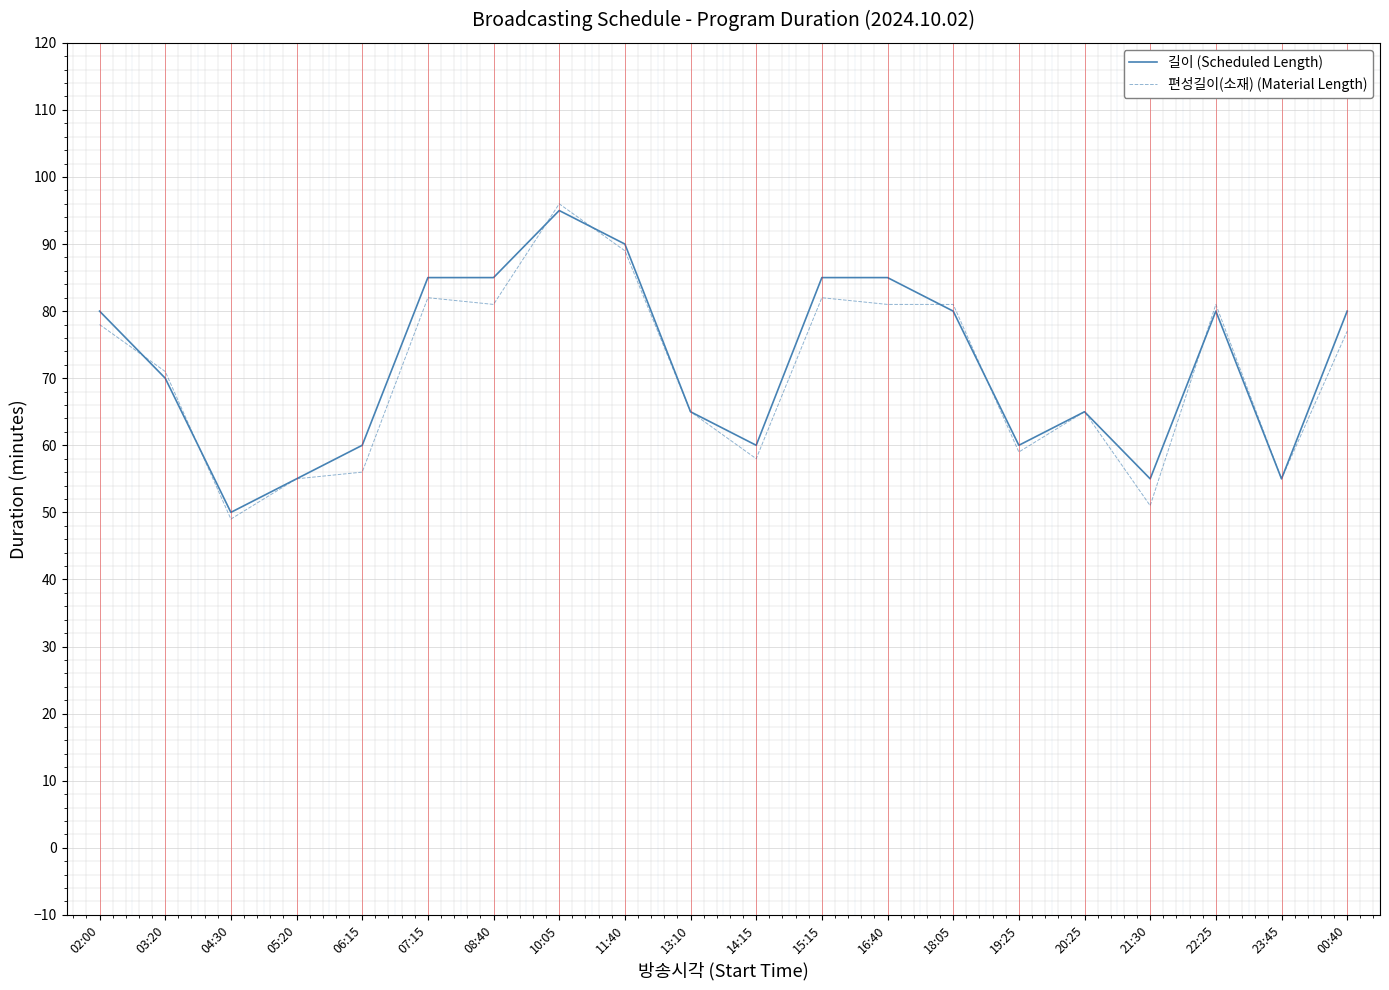

True or false: 길이 (Scheduled Length) has a value of 100 at 19:25.

False